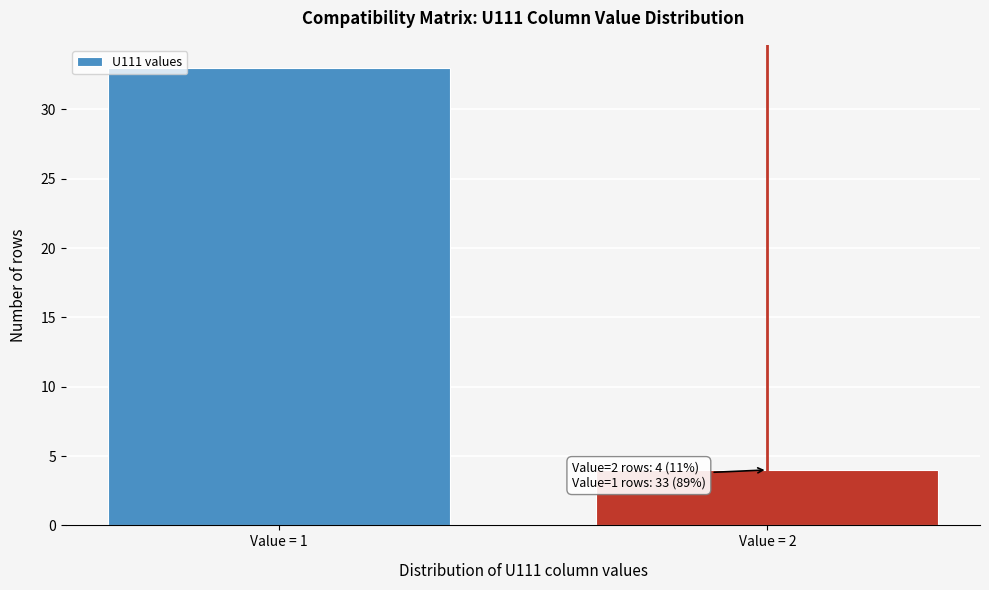

Reading left to right, what are all the values shown in this chart?

Value = 1=33	Value = 2=4